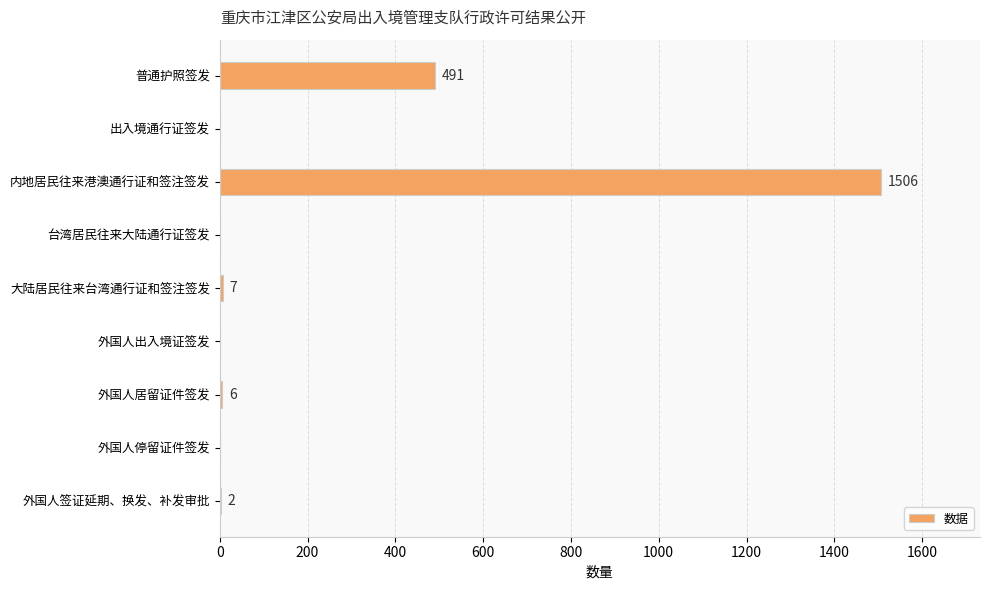

Between 外国人居留证件签发 and 外国人出入境证签发, which is larger?

外国人居留证件签发